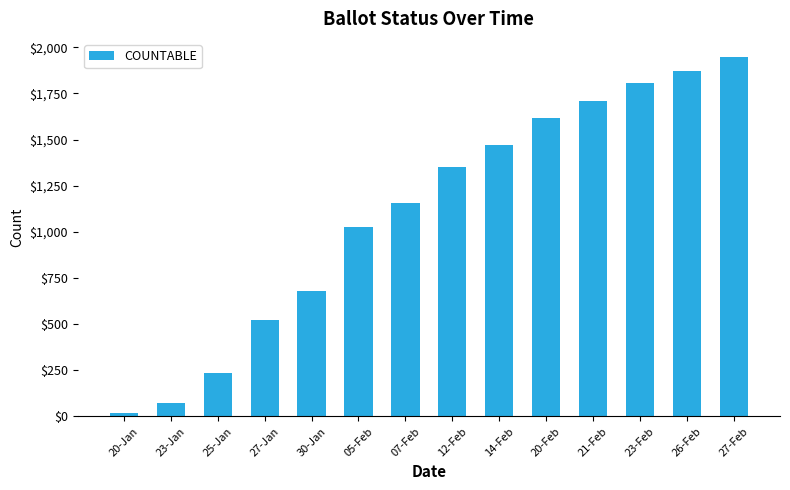

The value at 14-Feb is 1469. True or false?

True